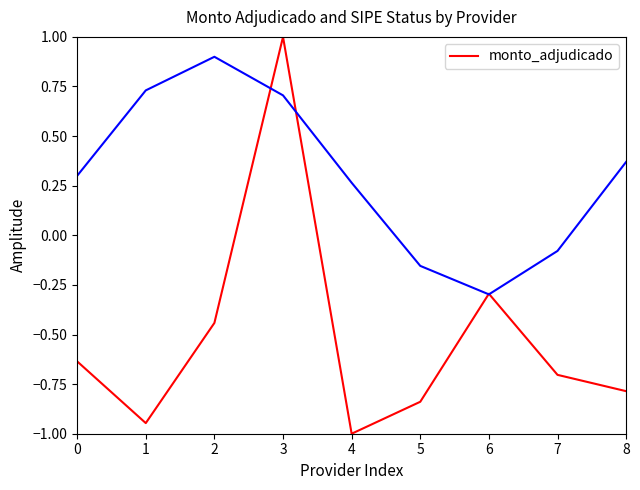

What is the minimum value shown in the chart?

-1.0